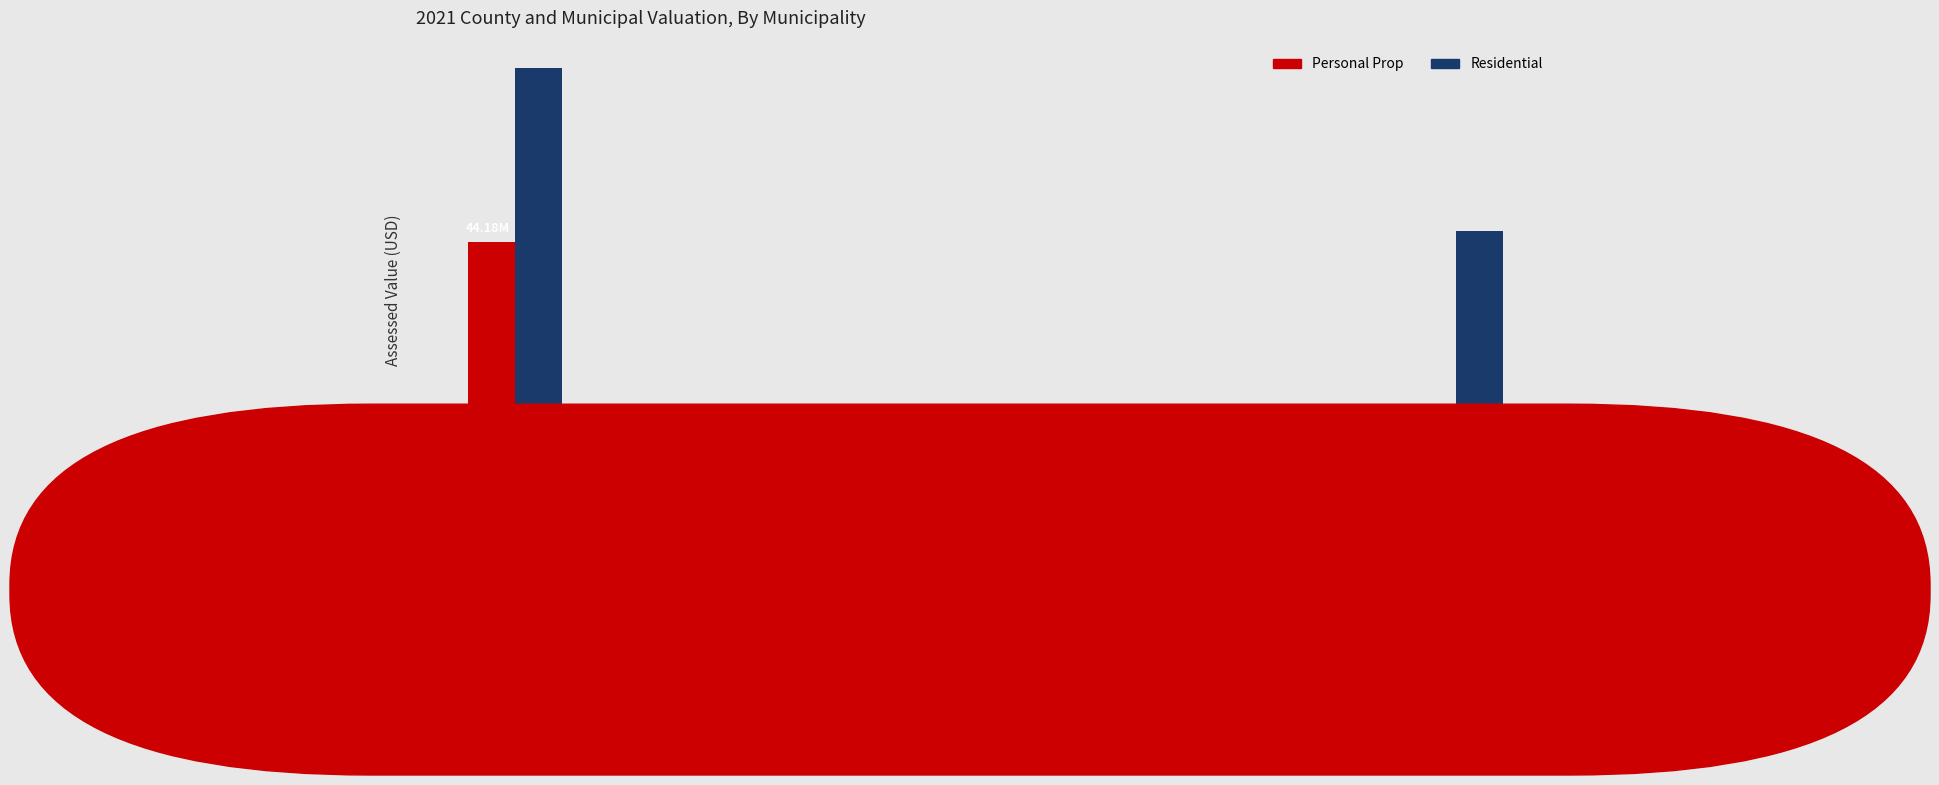

What are all the series names shown in the legend?

Personal Prop, Residential